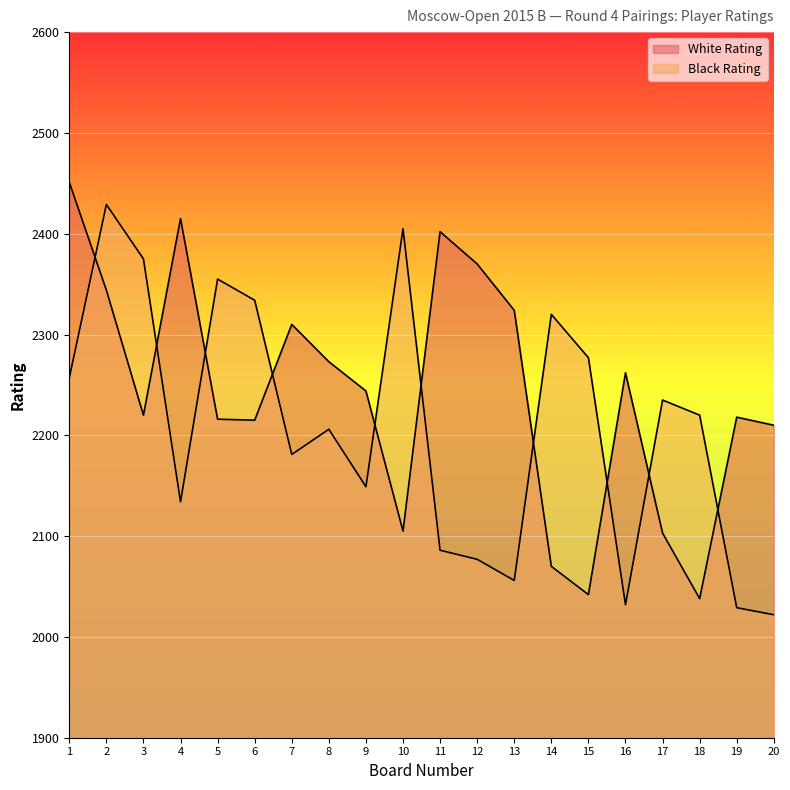

Reading left to right, extract all data points from this chart.

White Rating: 1=2451	2=2344	3=2220	4=2415	5=2216	6=2215	7=2310	8=2273	9=2244	10=2105	11=2402	12=2370	13=2324	14=2070	15=2042	16=2262	17=2103	18=2038	19=2218	20=2210
Black Rating: 1=2257	2=2429	3=2375	4=2134	5=2355	6=2334	7=2181	8=2206	9=2149	10=2405	11=2086	12=2077	13=2056	14=2320	15=2277	16=2032	17=2235	18=2220	19=2029	20=2022